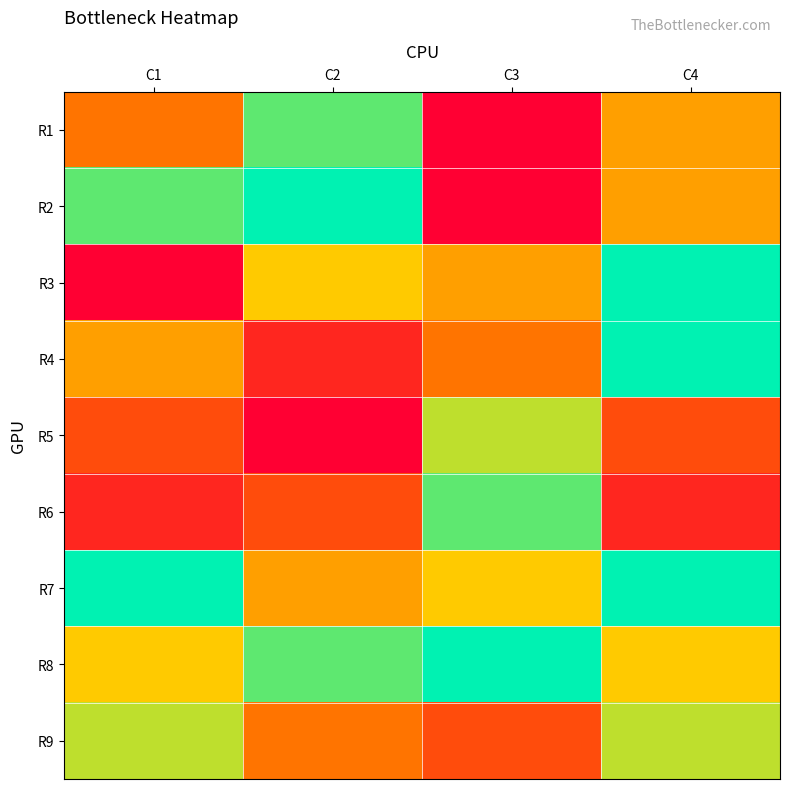

Which series has the largest range (max minus min)?

R2